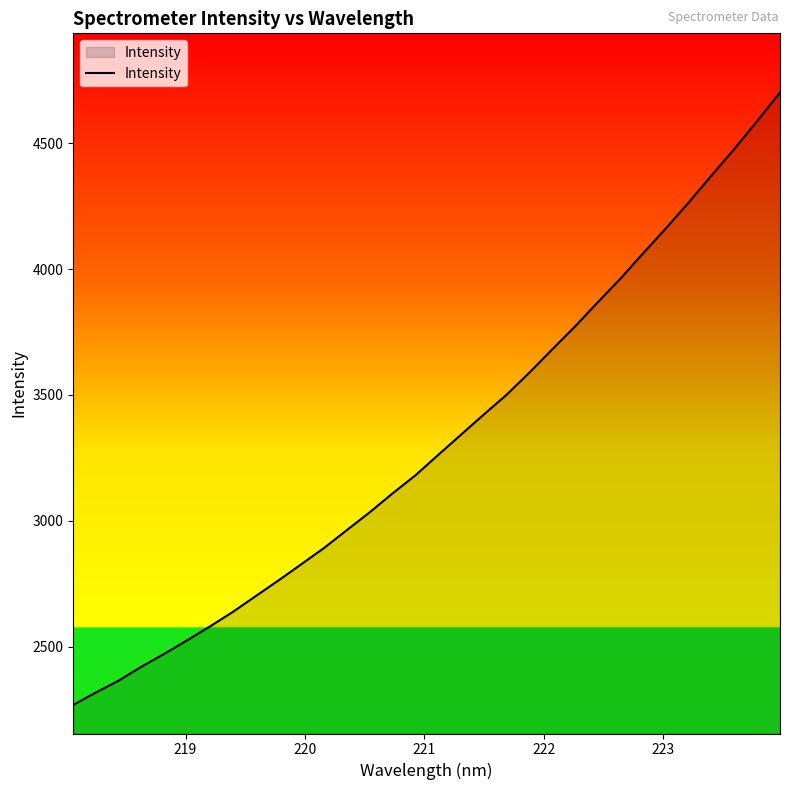

What is the difference between the maximum and minimum values?

2432.7